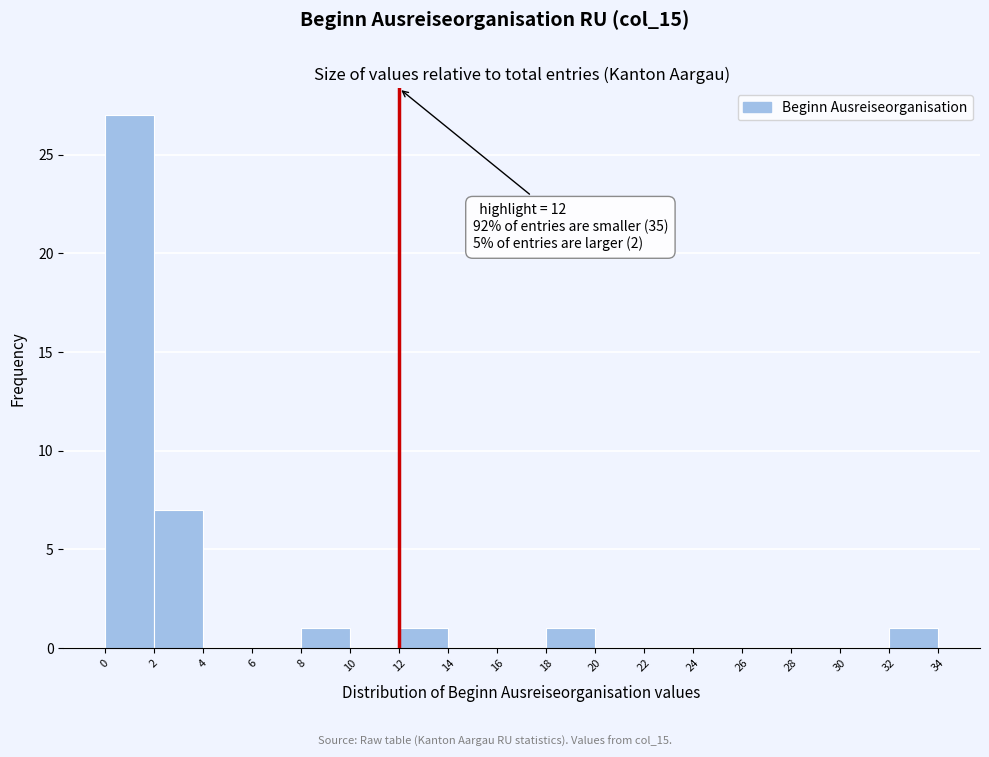

Over which range of the x-axis is the bar tallest?

0 to 2